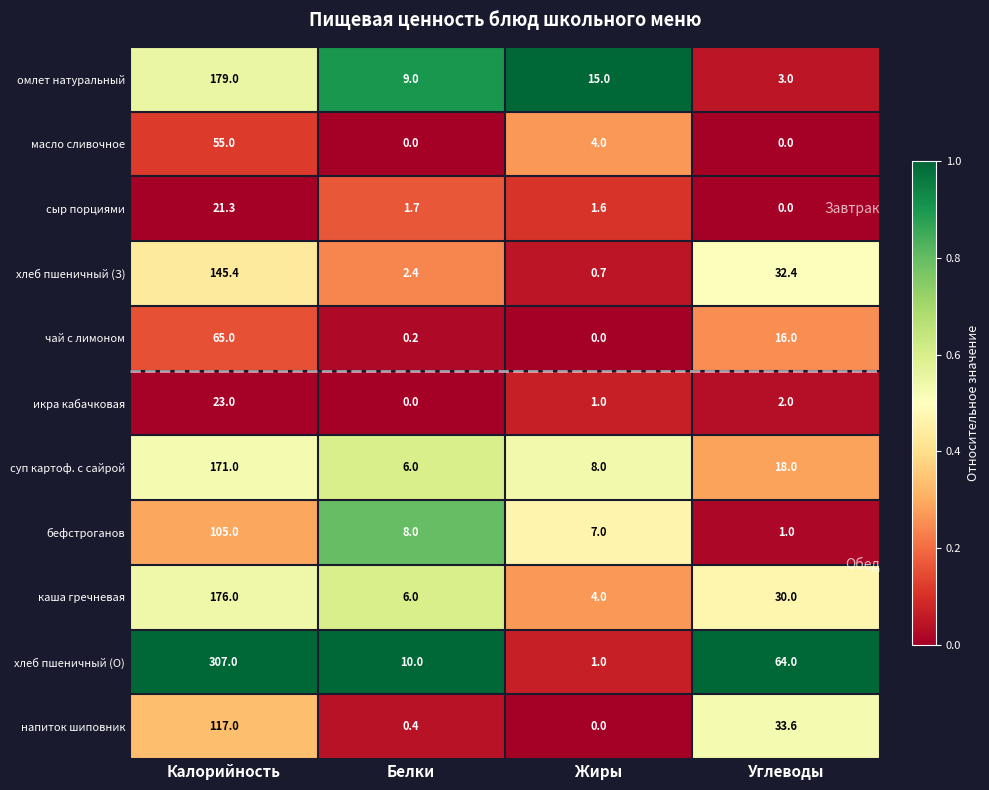

Which series has the largest total across all categories?

хлеб пшеничный (О)